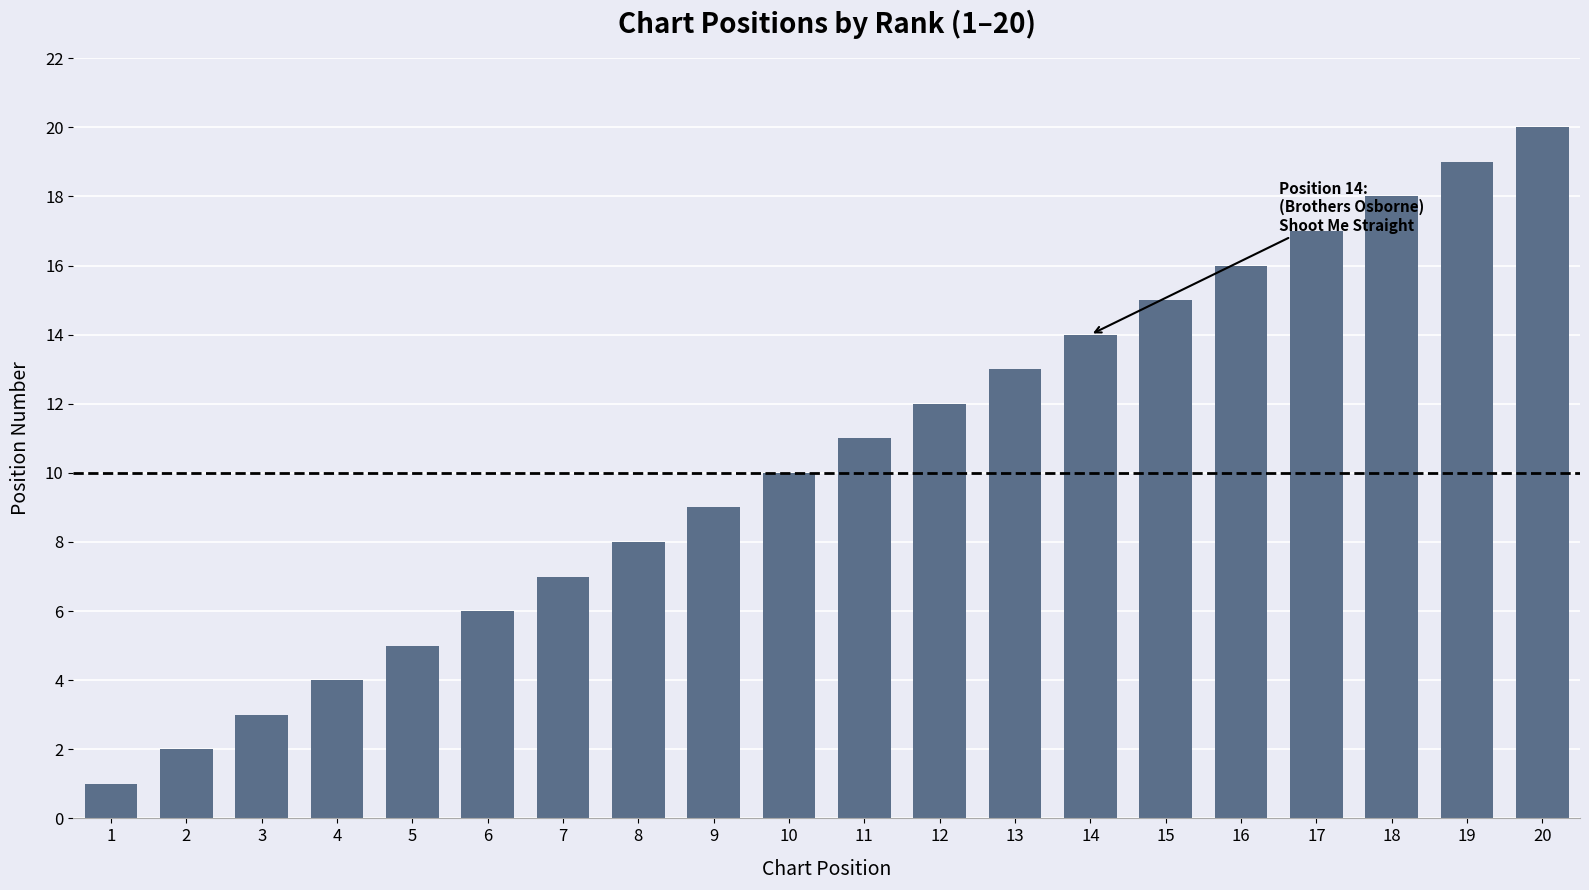

What value does the data have at 10?

10